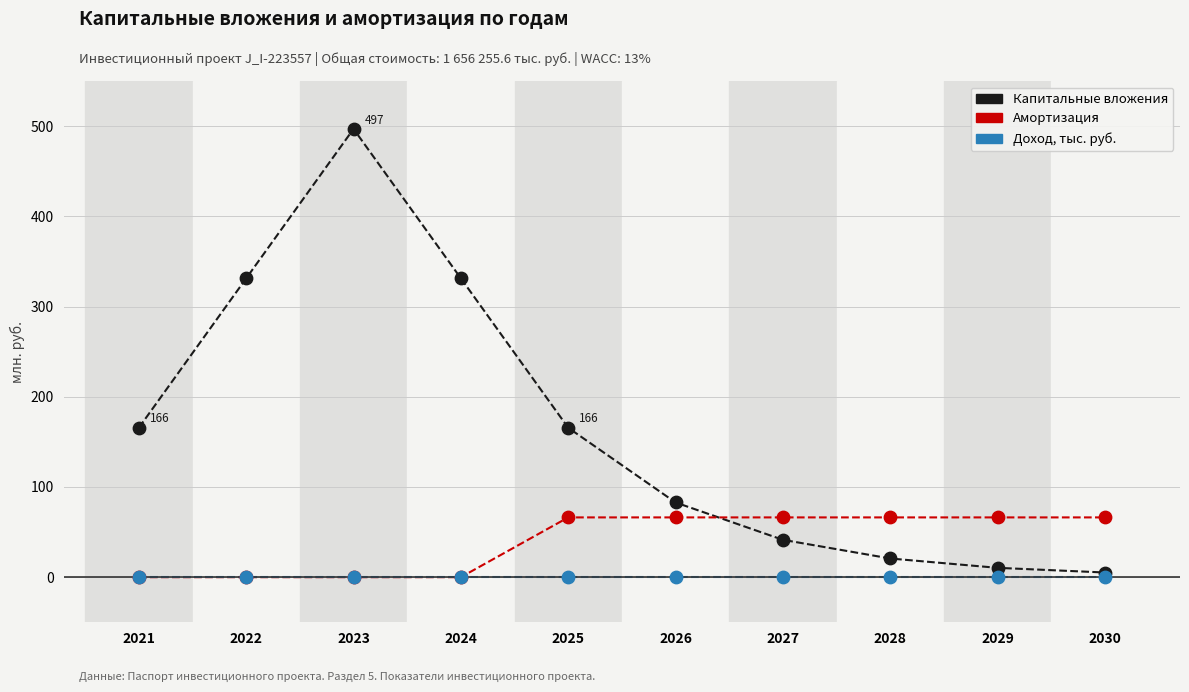

Between 2025 and 2029, which series saw the biggest shift?

Капитальные вложения